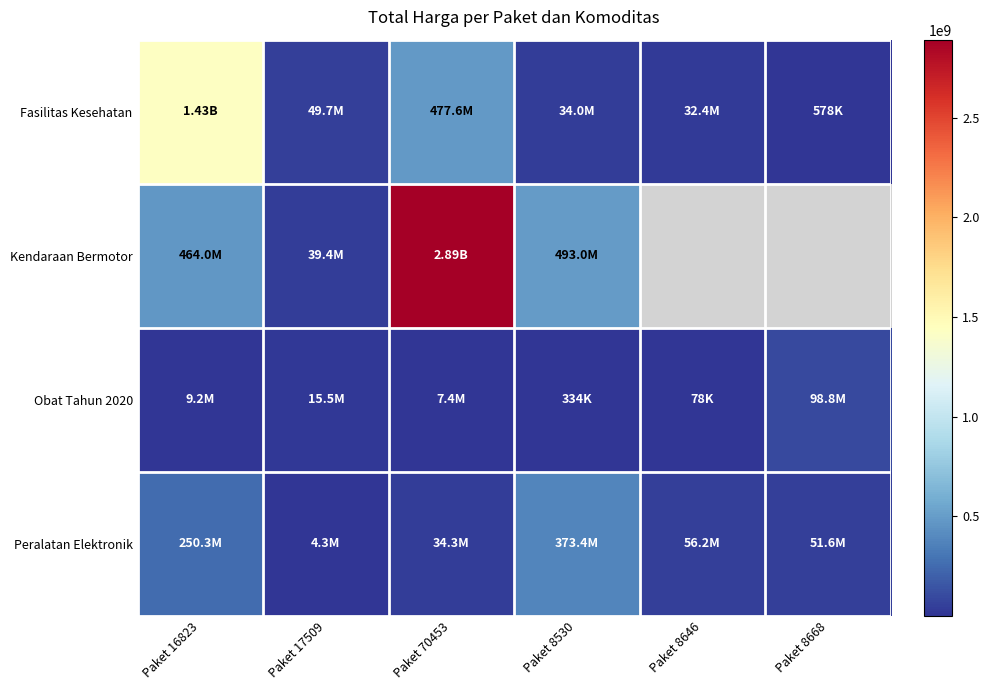

At how many categories does at least one series exceed 1851714615?

1